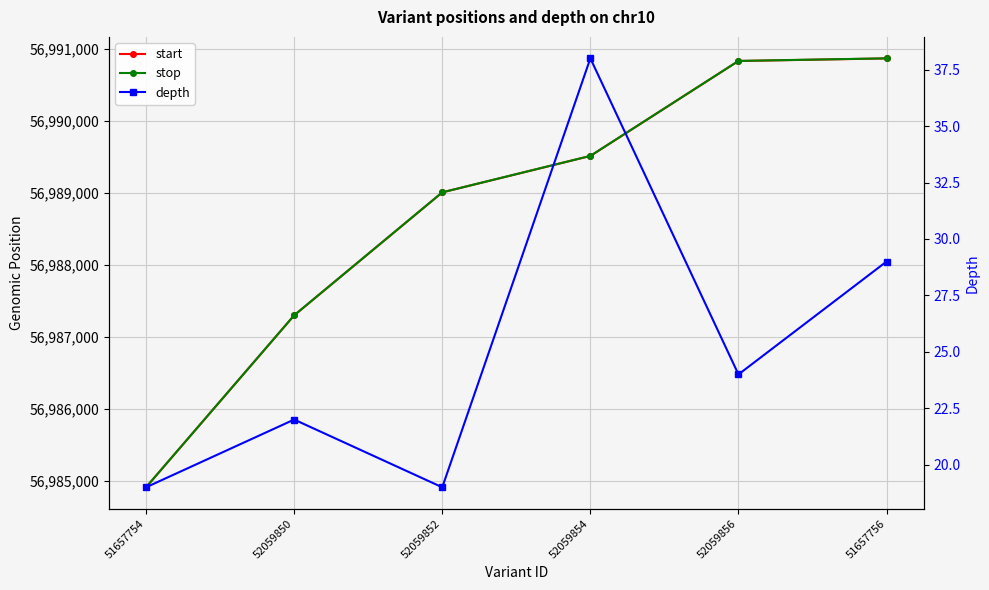

What value does the start series have at 52059852, to the nearest 10?

56989010